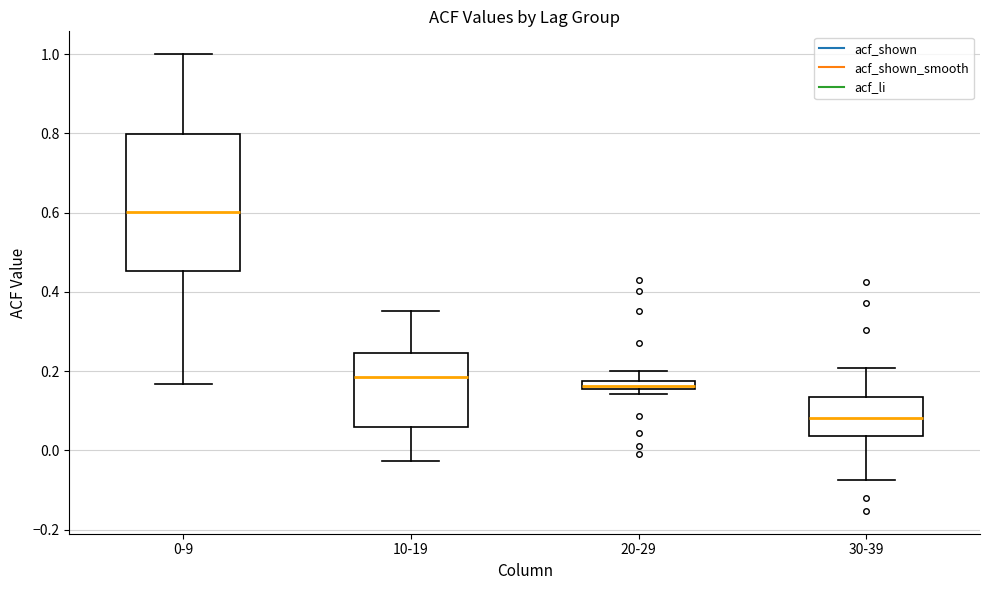

Comparing the boxes themselves (not the whiskers), which one is the tallest?

0-9